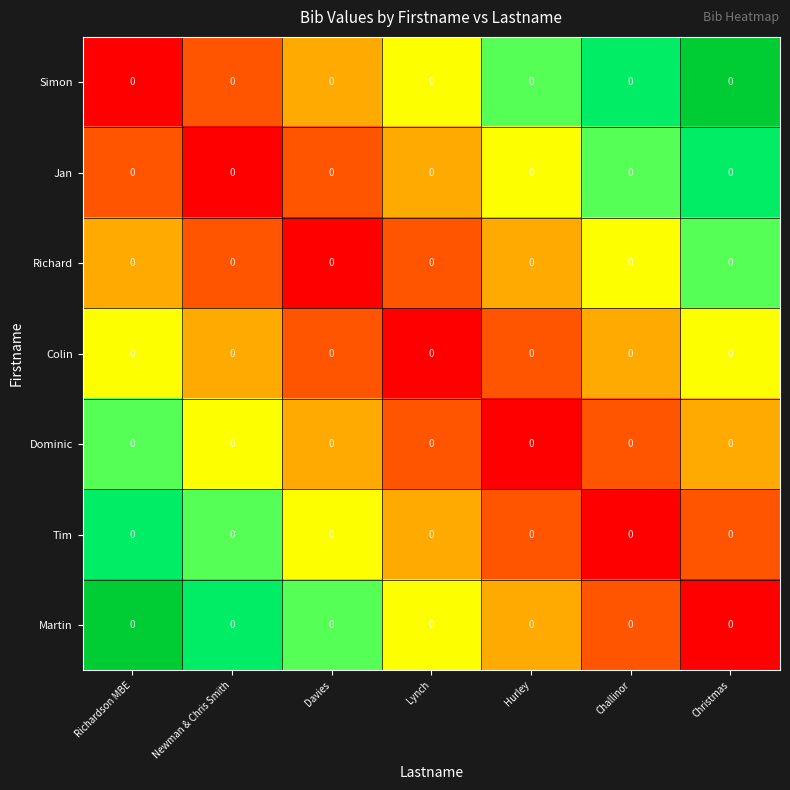

Count the number of categories in the chart.

7